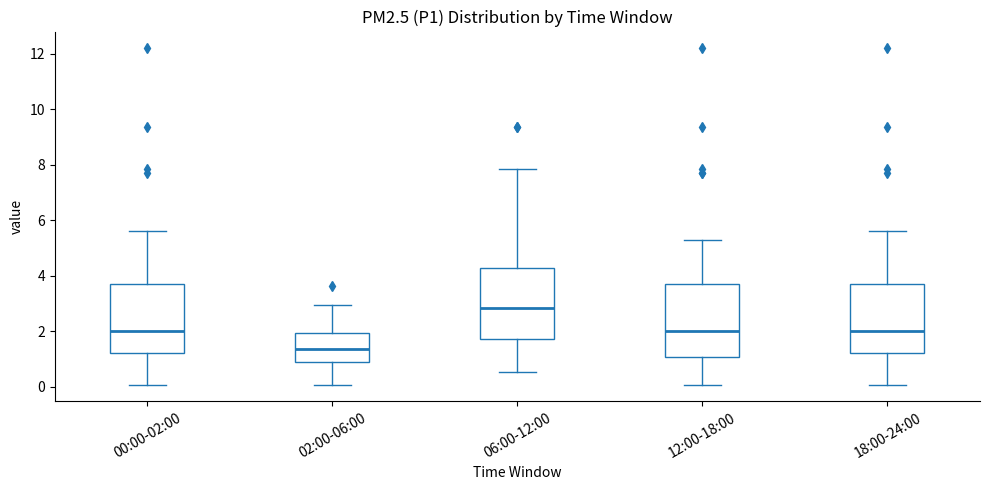

Reading left to right, transcribe this box plot: for each box, give where its median line is, the range the box spans, and where its two whiskers end, as read against the y-axis. The values are not printed on the chart, so give them approximately, as read against the axis.

00:00-02:00: median 2.0, box 1.2 to 3.8, whiskers 0.0 to 5.6
02:00-06:00: median 1.4, box 0.8 to 2.0, whiskers 0.0 to 3.0
06:00-12:00: median 2.8, box 1.8 to 4.2, whiskers 0.6 to 7.8
12:00-18:00: median 2.0, box 1.0 to 3.8, whiskers 0.0 to 5.2
18:00-24:00: median 2.0, box 1.2 to 3.8, whiskers 0.0 to 5.6